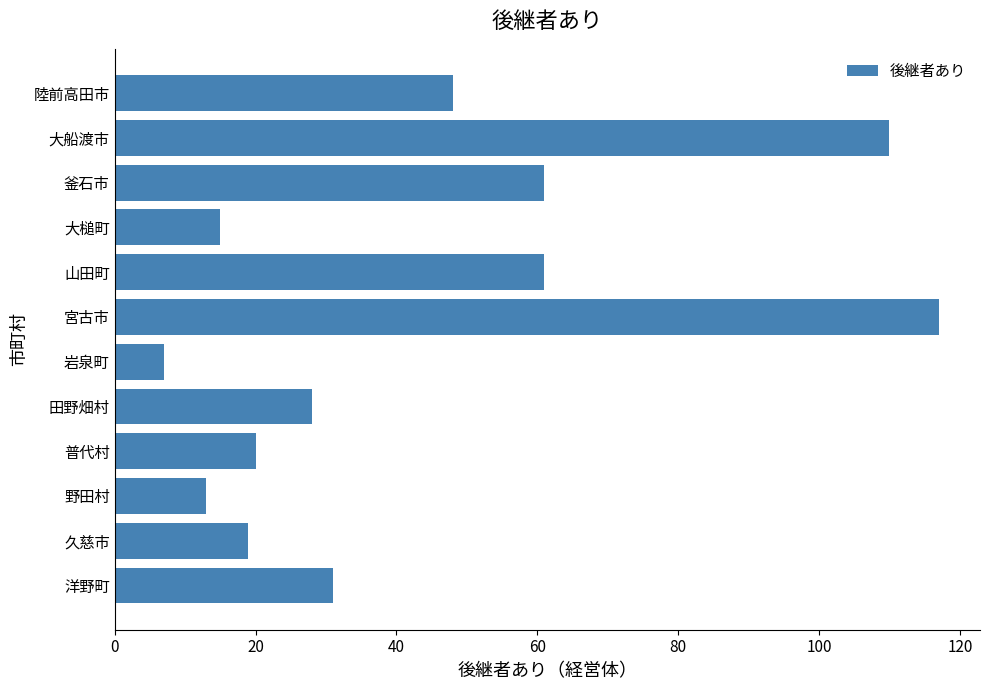

What is the difference between the second highest and second lowest values?

97